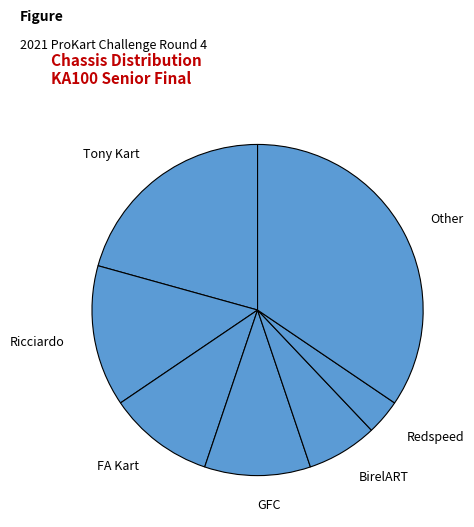

Do Other and GFC together represent more than half of the pie?

No